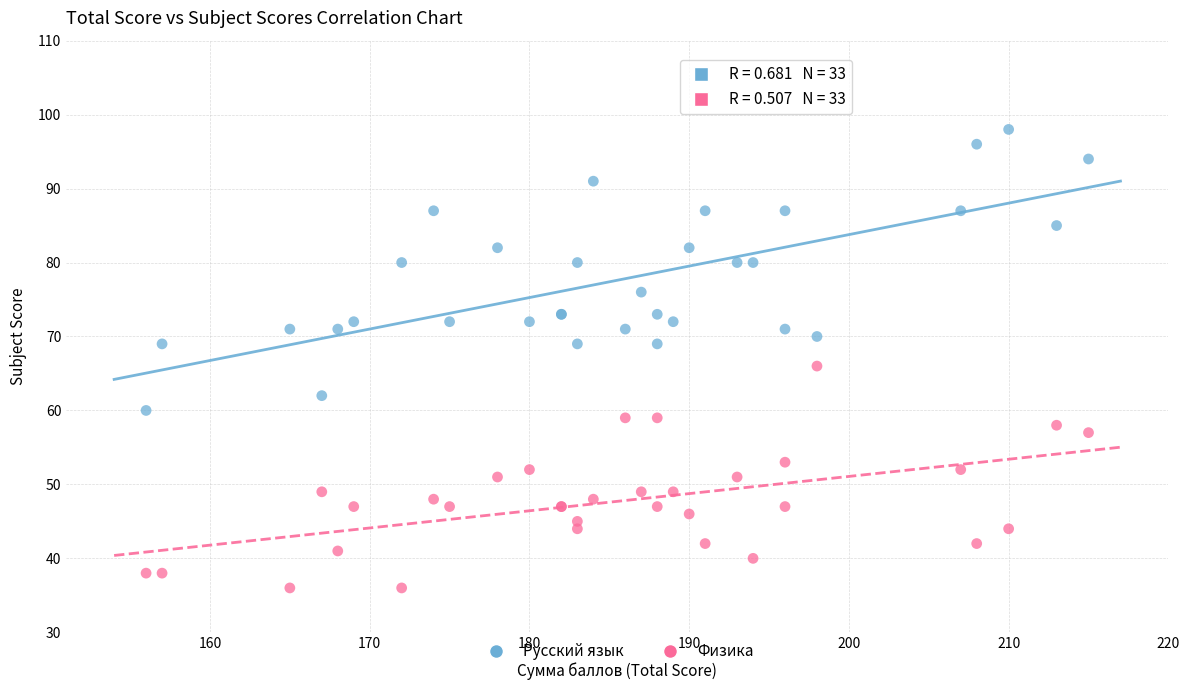

Across all series, what Y value is closest to 67?

66